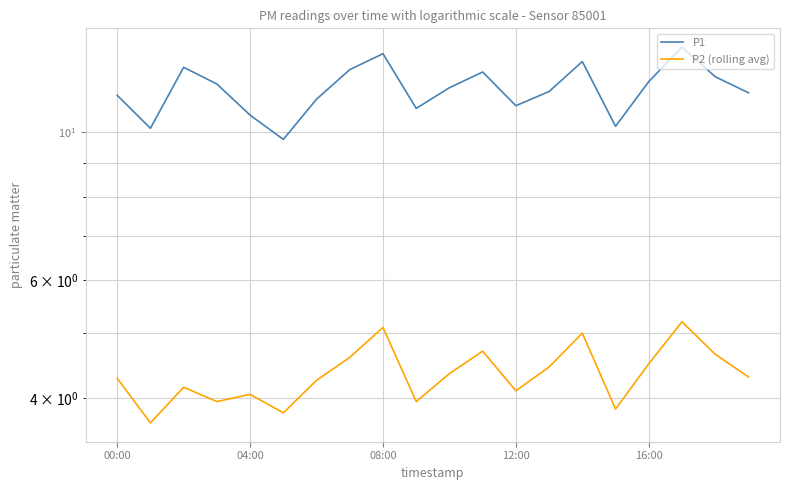

What are all the series names shown in the legend?

P1, P2 (rolling avg)